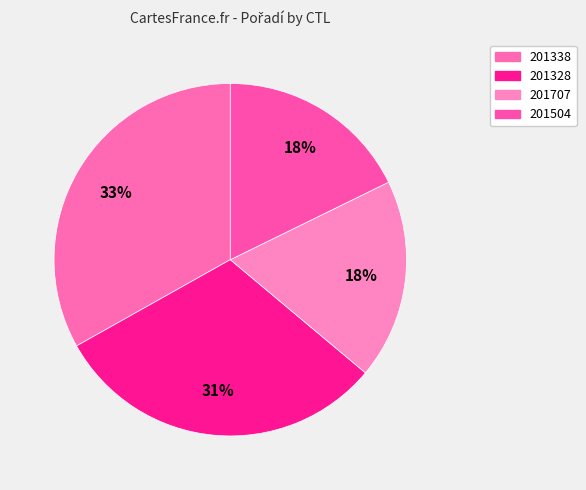

Which slice is the largest?

201338